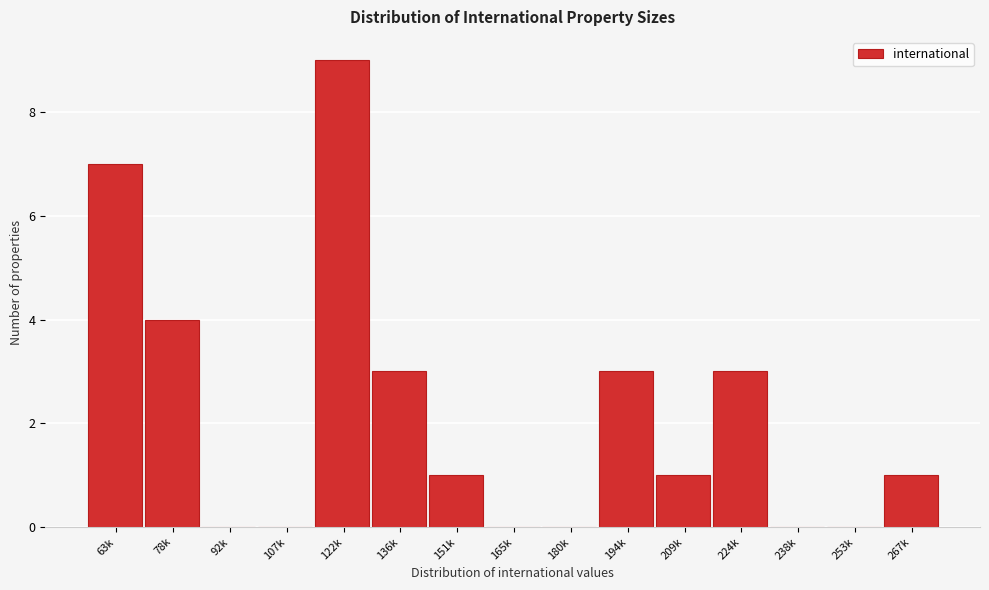

Reading left to right, what are all the values shown in this chart?

63k=7	78k=4	92k=0	107k=0	122k=9	136k=3	151k=1	165k=0	180k=0	194k=3	209k=1	224k=3	238k=0	253k=0	267k=1